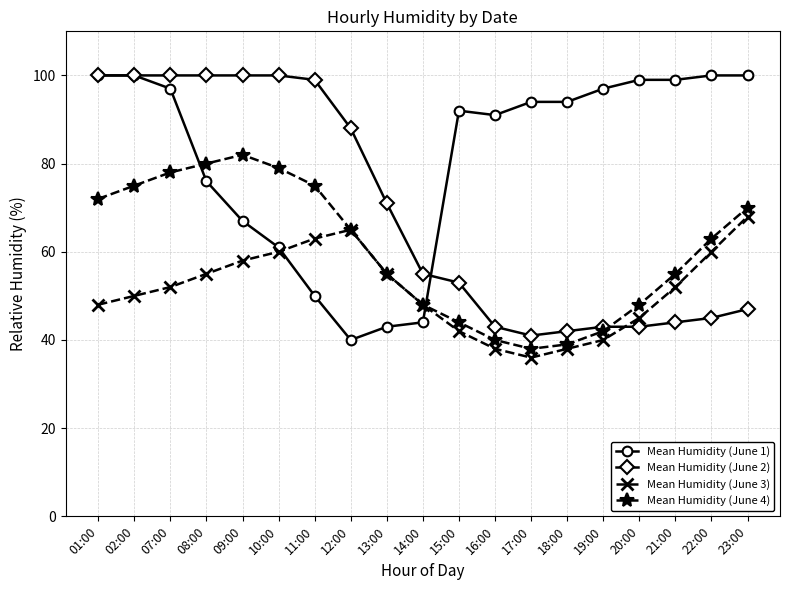

True or false: Mean Humidity (June 4) has a value of 96 at 23:00.

False